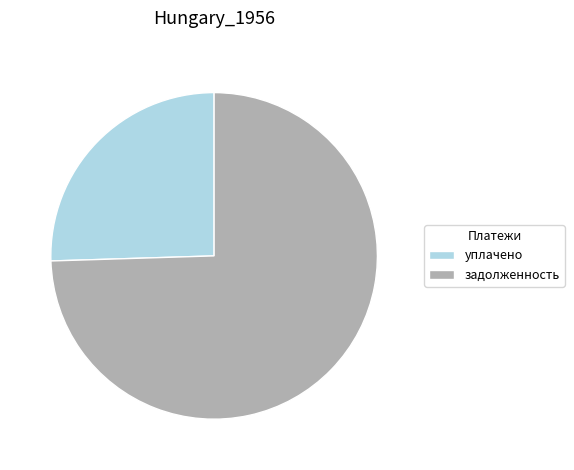

Combined, do задолженность and уплачено account for over 50%?

Yes